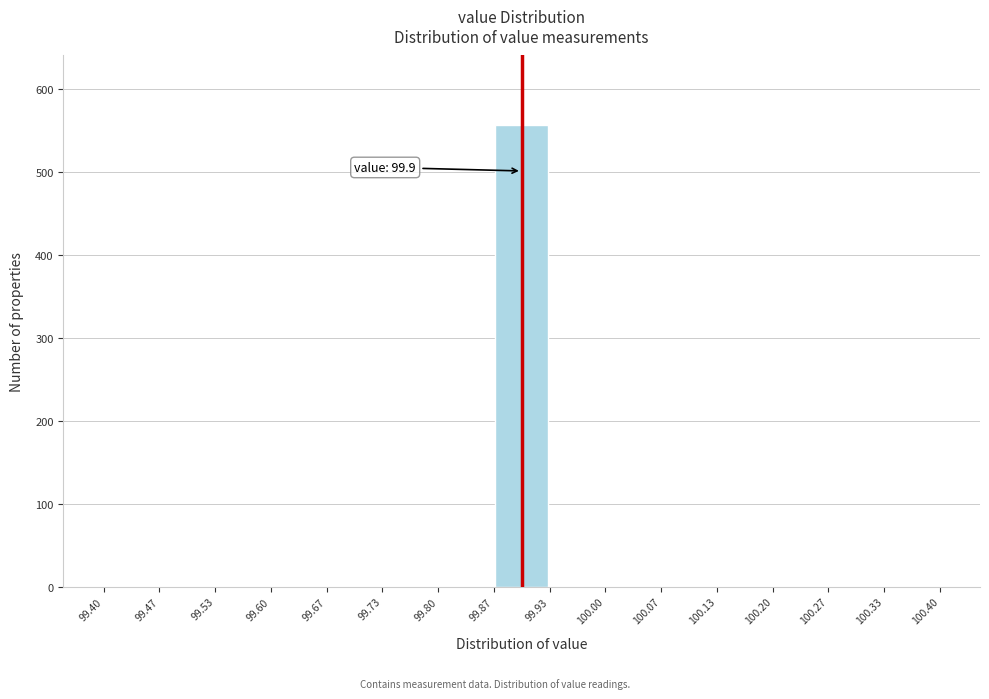

Which range on the x-axis has the tallest bar?

99.87 to 99.93